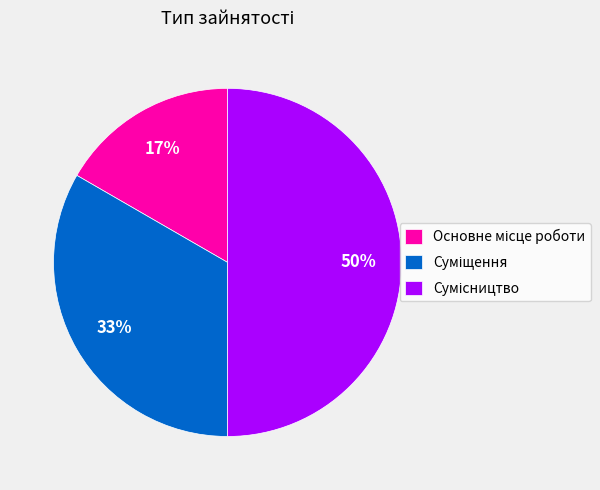

To the nearest percent, what is the average slice percentage?

33%